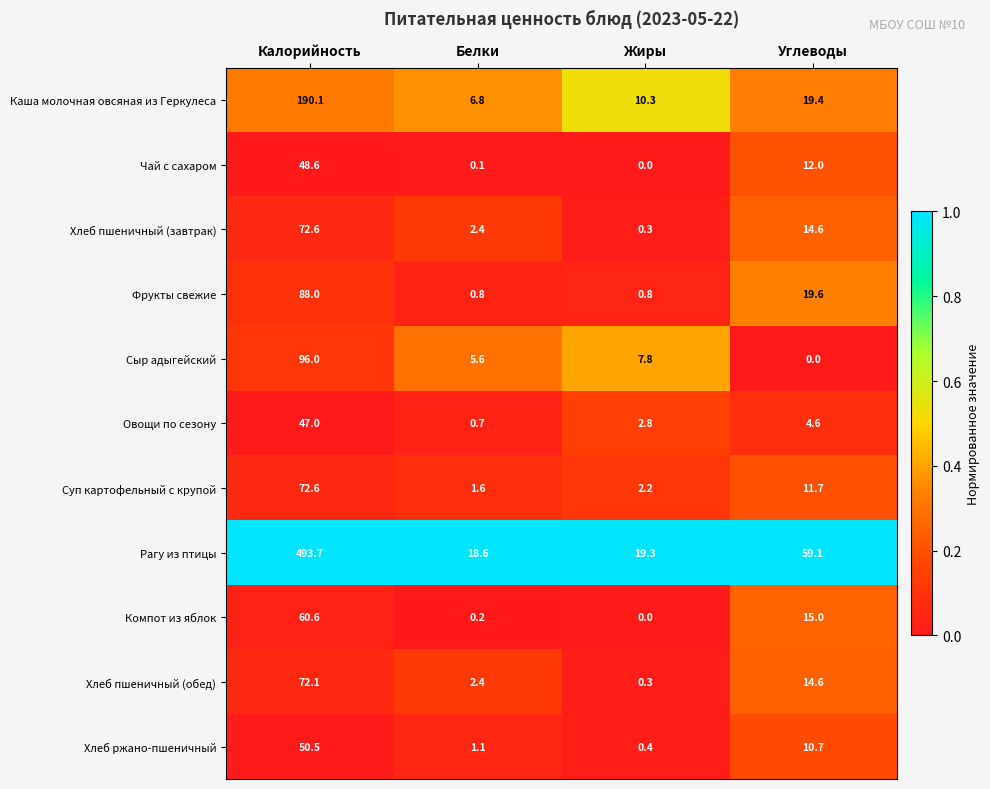

How many series are shown in this chart?

11